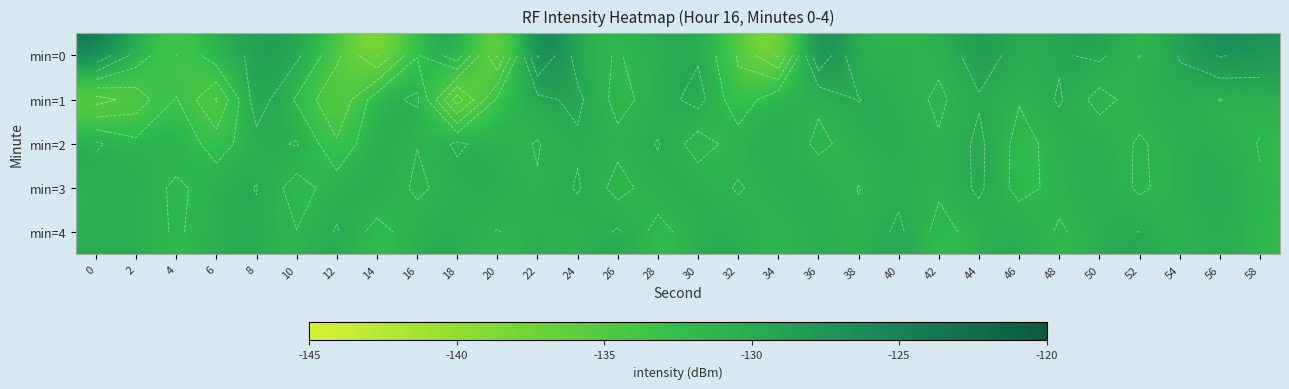

What is the difference between the maximum and second lowest values in the min=1 series?

12.0